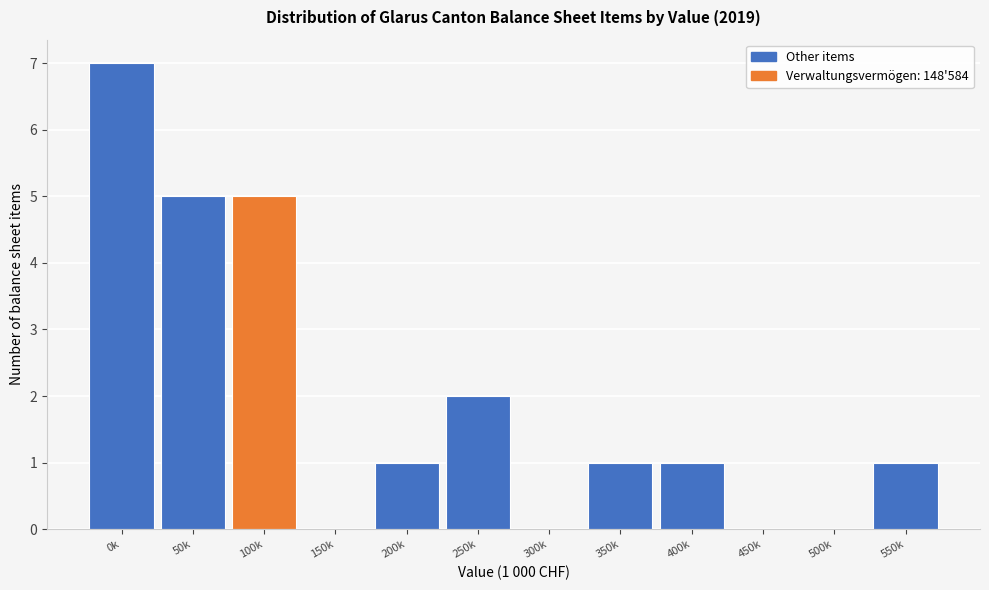

Reading left to right, transcribe all the data shown in this chart.

0k=7	50k=5	100k=5	150k=0	200k=1	250k=2	300k=0	350k=1	400k=1	450k=0	500k=0	550k=1